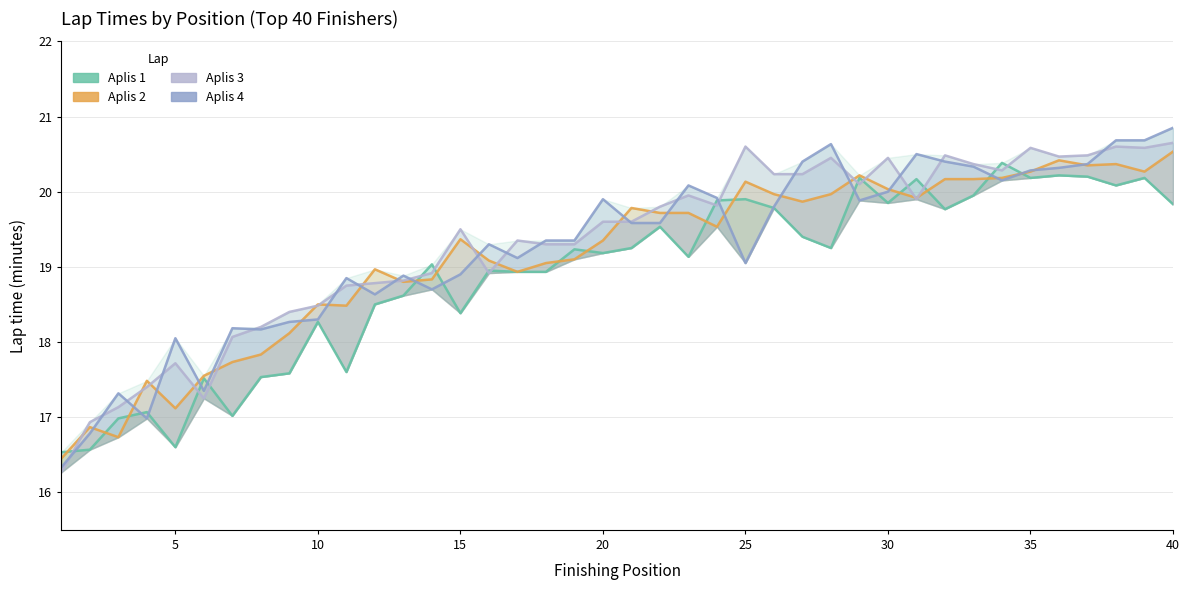

How many data points in Aplis 2 are less than 19?

15